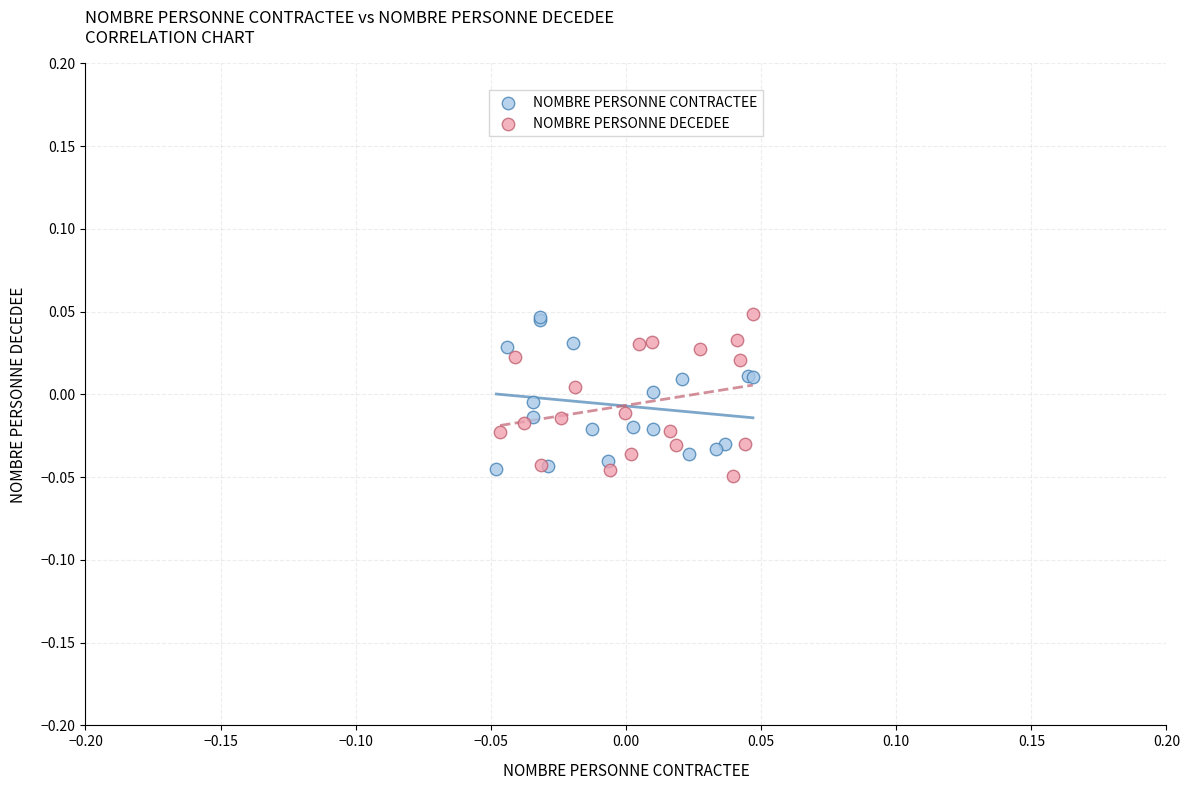

What are all the series names shown in the legend?

NOMBRE PERSONNE CONTRACTEE, NOMBRE PERSONNE DECEDEE